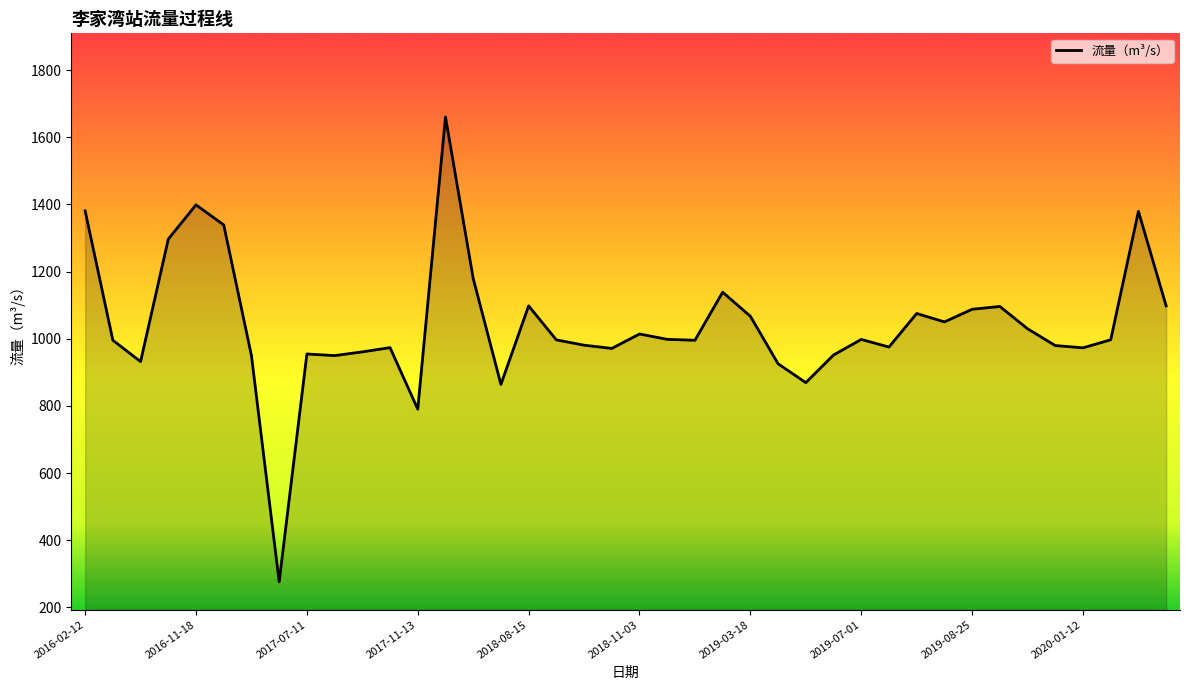

What is the smallest value displayed?

276.2